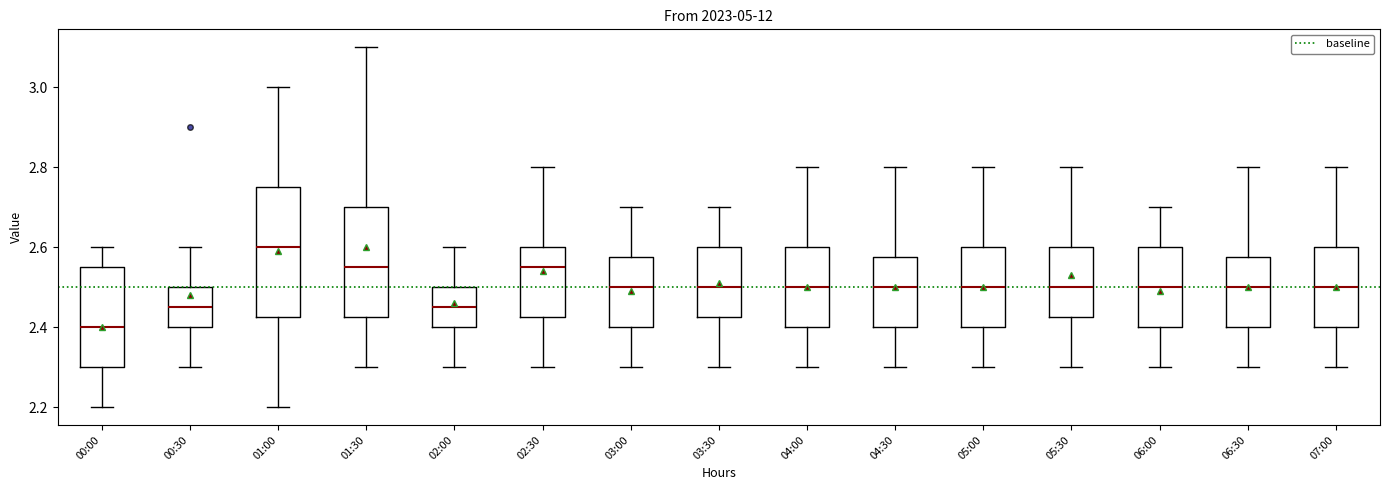

Reading left to right, transcribe this box plot: for each box, give where its median line is, the range the box spans, and where its two whiskers end, as read against the y-axis. The values are not printed on the chart, so give them approximately, as read against the axis.

00:00: median 2.40, box 2.30 to 2.56, whiskers 2.20 to 2.60
00:30: median 2.46, box 2.40 to 2.50, whiskers 2.30 to 2.60
01:00: median 2.60, box 2.42 to 2.76, whiskers 2.20 to 3.00
01:30: median 2.56, box 2.42 to 2.70, whiskers 2.30 to 3.10
02:00: median 2.46, box 2.40 to 2.50, whiskers 2.30 to 2.60
02:30: median 2.56, box 2.42 to 2.60, whiskers 2.30 to 2.80
03:00: median 2.50, box 2.40 to 2.58, whiskers 2.30 to 2.70
03:30: median 2.50, box 2.42 to 2.60, whiskers 2.30 to 2.70
04:00: median 2.50, box 2.40 to 2.60, whiskers 2.30 to 2.80
04:30: median 2.50, box 2.40 to 2.58, whiskers 2.30 to 2.80
05:00: median 2.50, box 2.40 to 2.60, whiskers 2.30 to 2.80
05:30: median 2.50, box 2.42 to 2.60, whiskers 2.30 to 2.80
06:00: median 2.50, box 2.40 to 2.60, whiskers 2.30 to 2.70
06:30: median 2.50, box 2.40 to 2.58, whiskers 2.30 to 2.80
07:00: median 2.50, box 2.40 to 2.60, whiskers 2.30 to 2.80